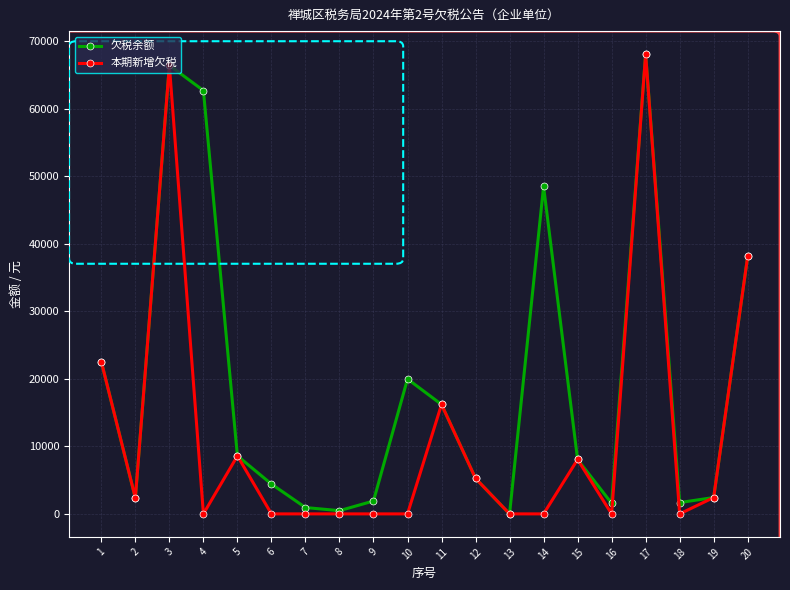

Is it true that 欠税余额 equals 48460.1 at 14?

True